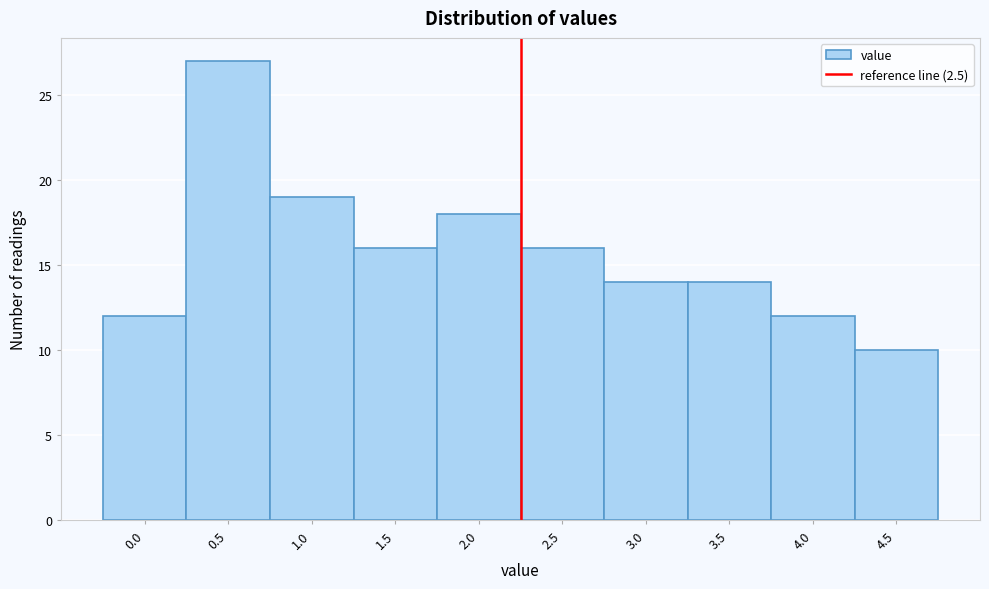

Reading right to left, what are all the values shown in this chart?

4.5=10	4.0=12	3.5=14	3.0=14	2.5=16	2.0=18	1.5=16	1.0=19	0.5=27	0.0=12